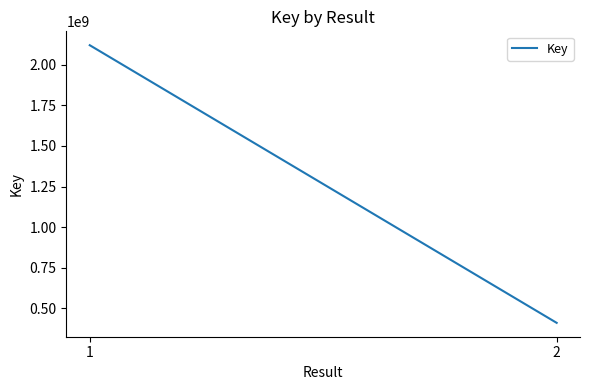

At which category does the chart reach its minimum across all series?

2